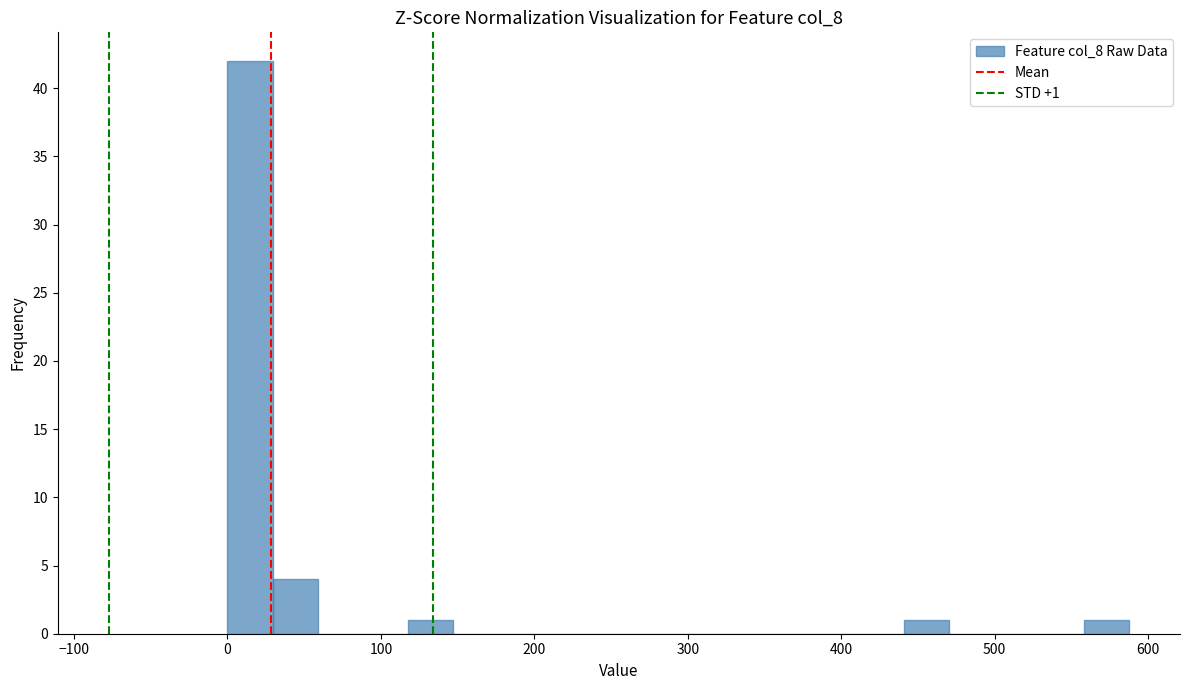

Read against the x-axis, roughly where is the centre of the tallest bar?

10